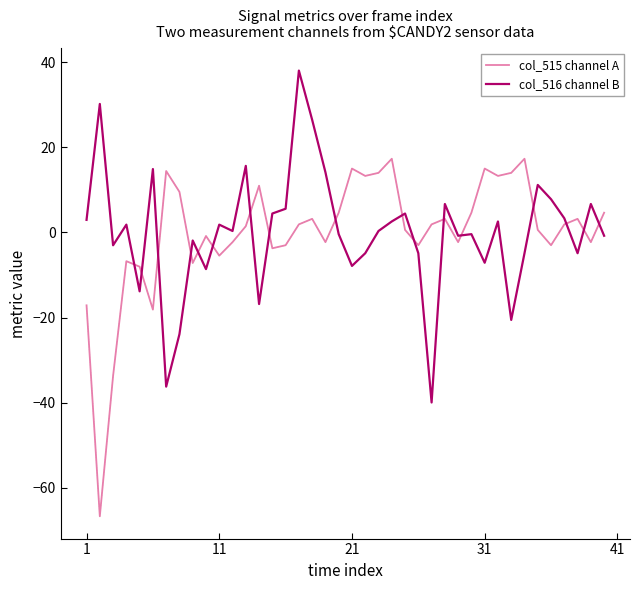

What is the lowest value of the col_515 channel A series?

-66.7